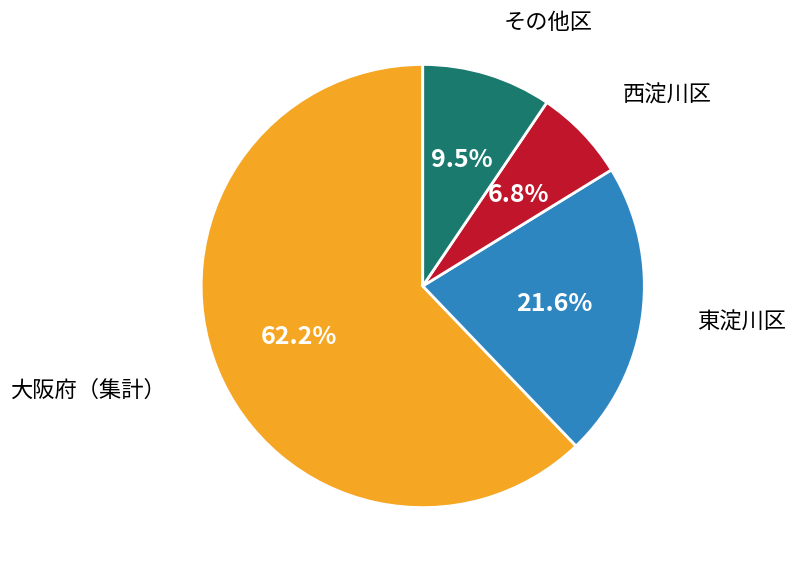

Is there any slice that represents more than half of the pie?

Yes